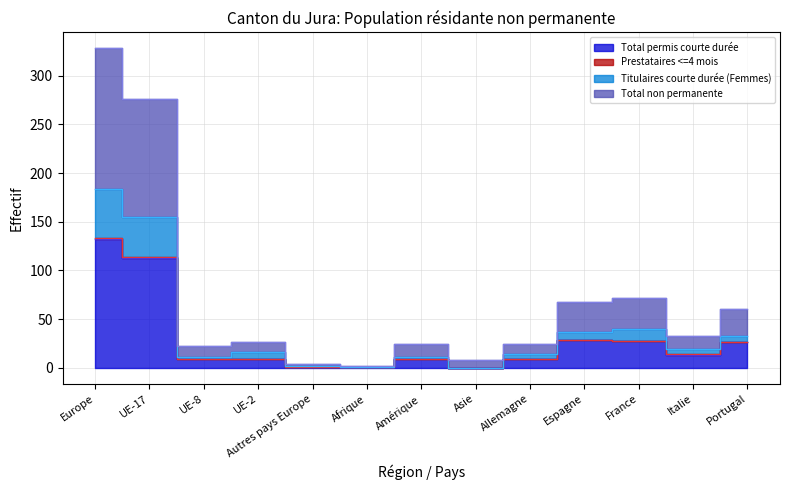

True or false: Titulaires courte durée (Femmes) has more than 1 points higher than both neighbors.

True